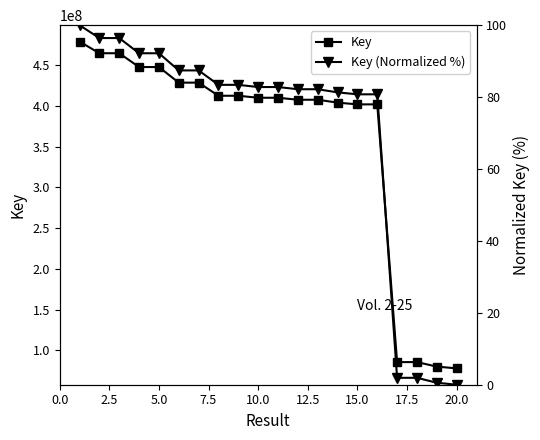

Is it true that Key equals 401976169.0 at 15.0?

True